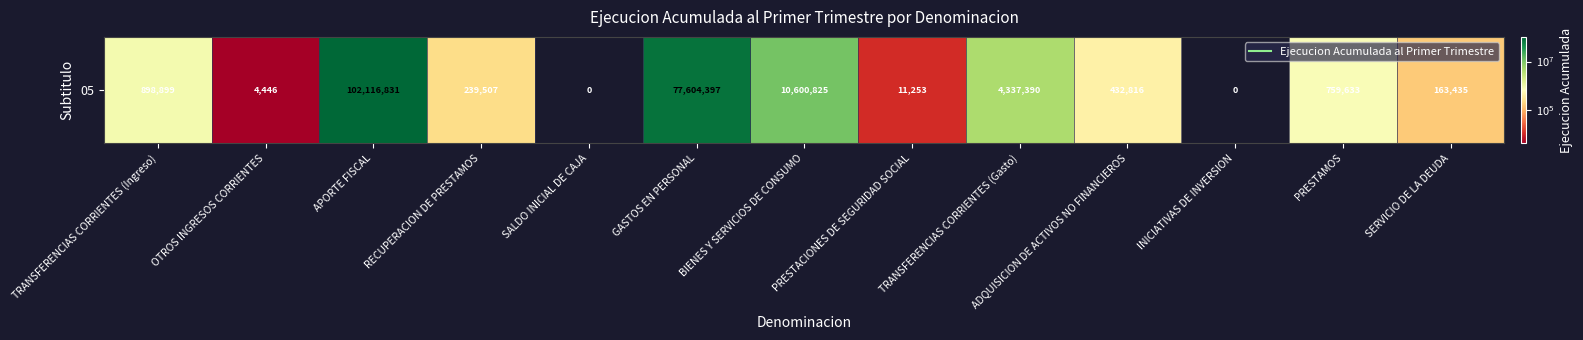

The chart shows a value of 11253 at PRESTACIONES DE SEGURIDAD SOCIAL. True or false?

True